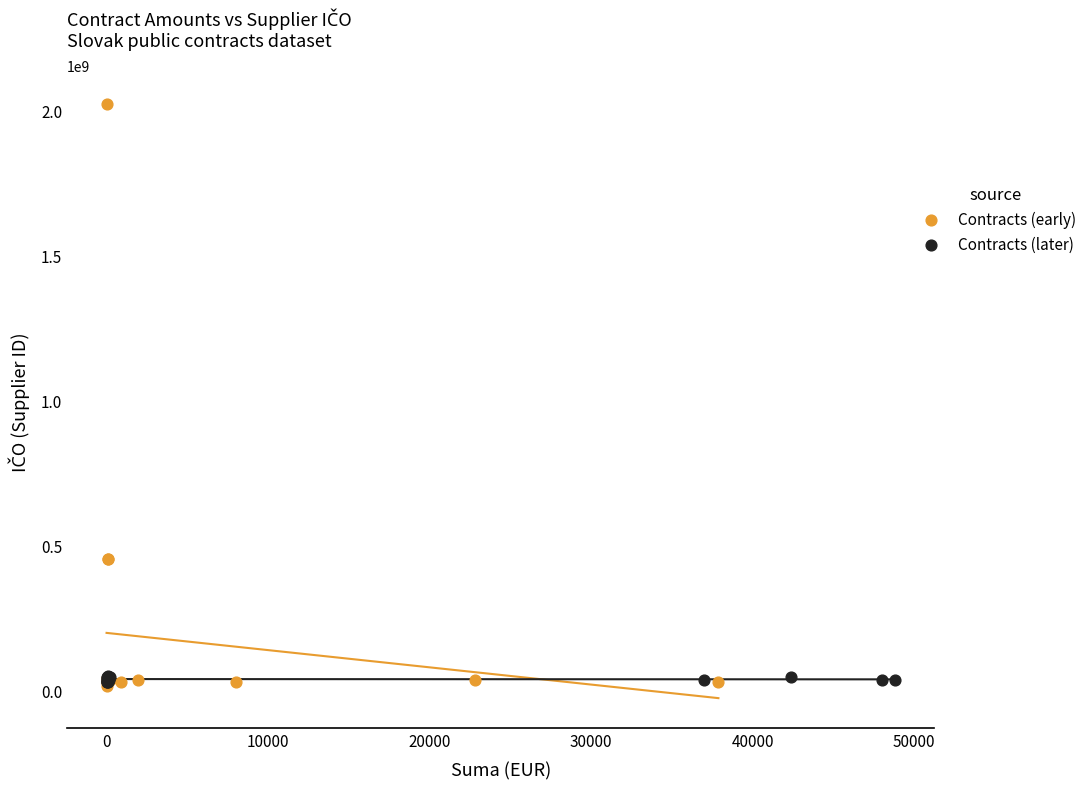

Which series reaches the maximum Y coordinate?

Contracts (early)